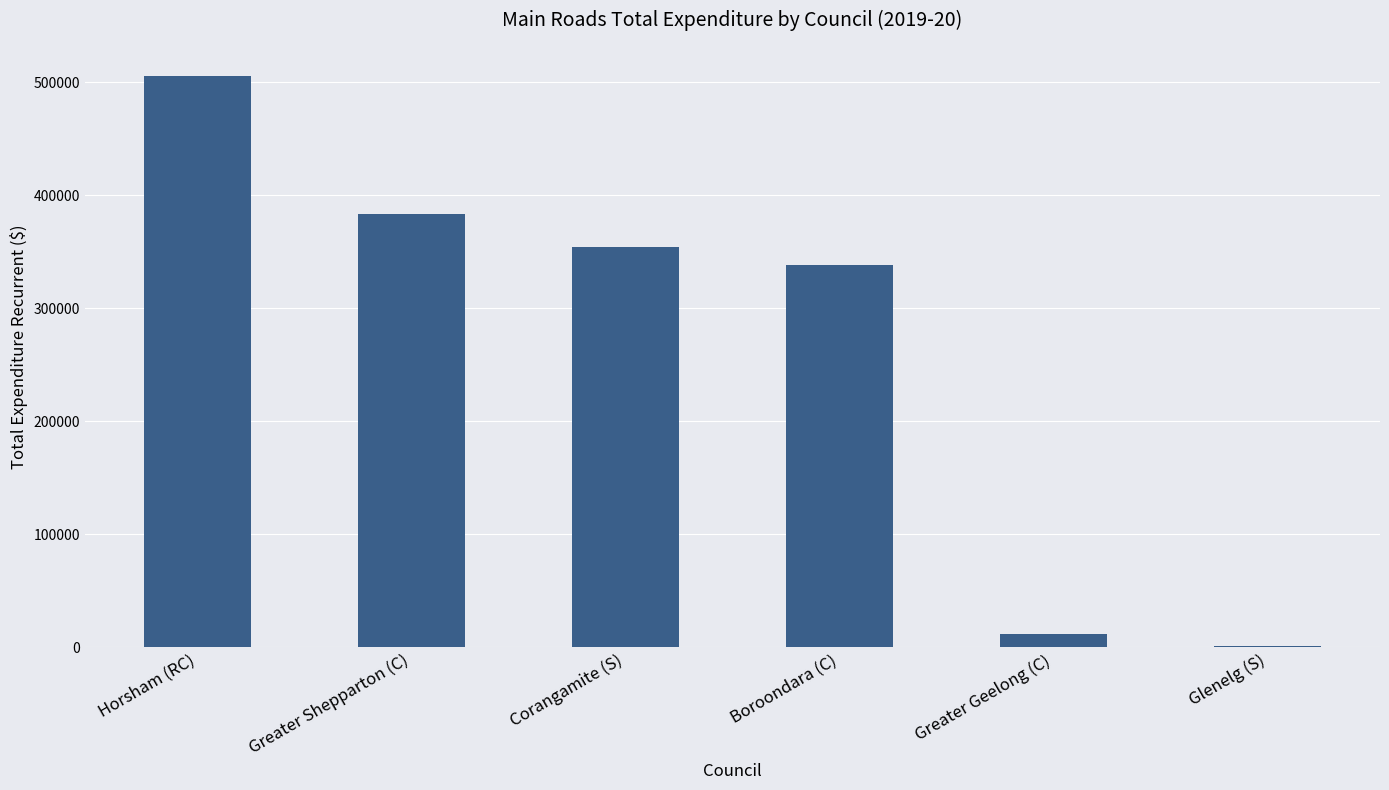

What is the maximum value shown in the chart?

506045.0